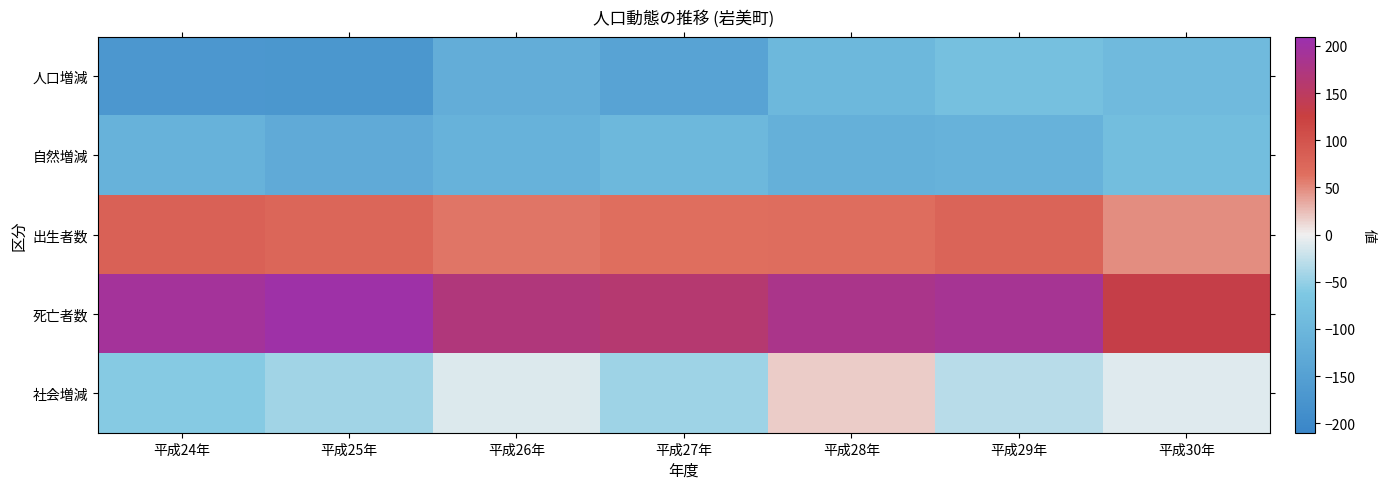

At how many categories does at least one series exceed 169?

5